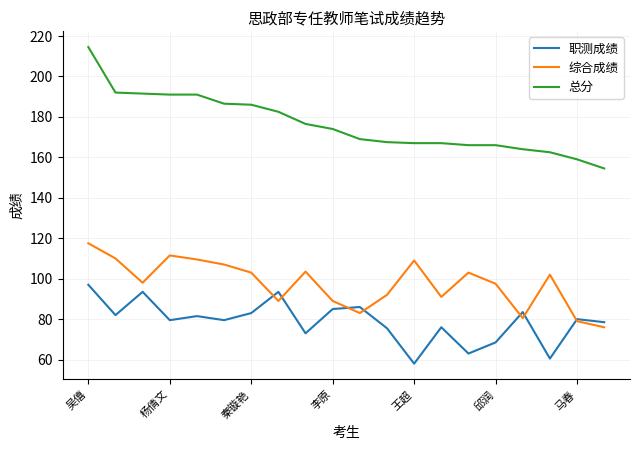

What is the difference between the second highest and second lowest values in the 总分 series?

33.0